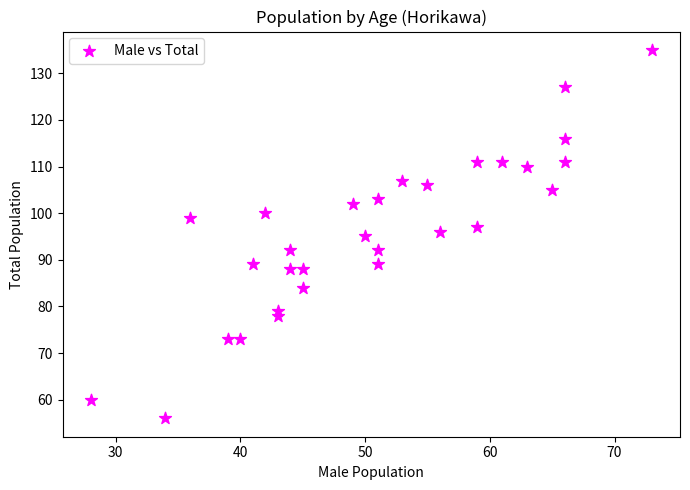

What is the range of X values (max minus min)?

45